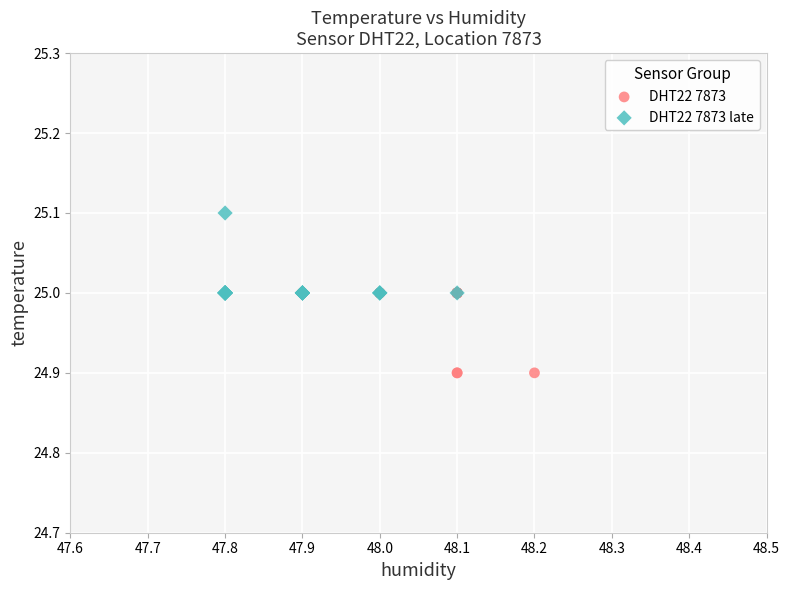

Which series contains the lowest Y value?

DHT22 7873